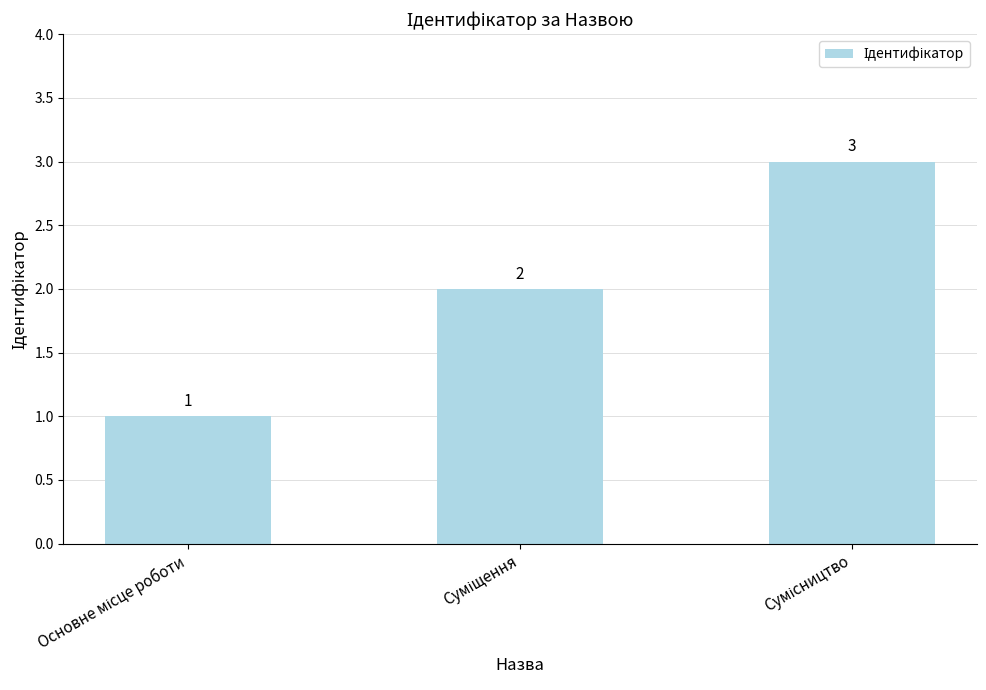

How many values are between 1 and 3?

3